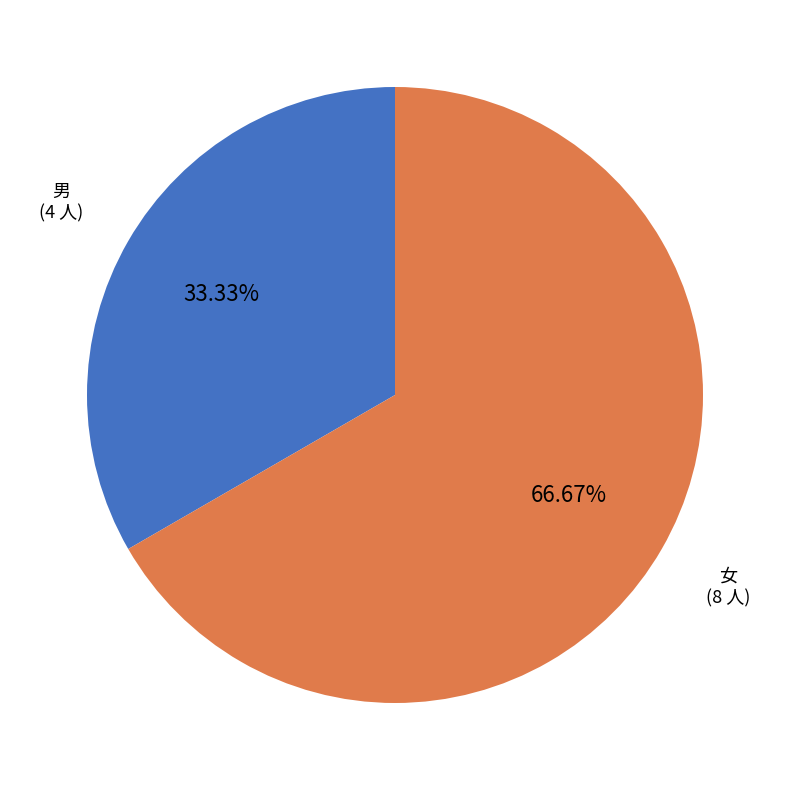

To the nearest percent, what is the difference between the largest and smallest slice percentages?

33%